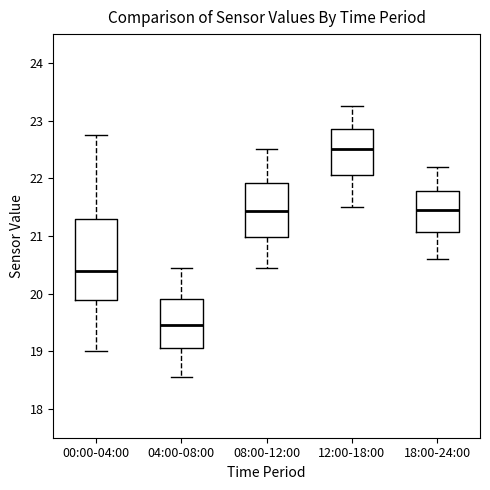

Which box has the lowest median line?

04:00-08:00